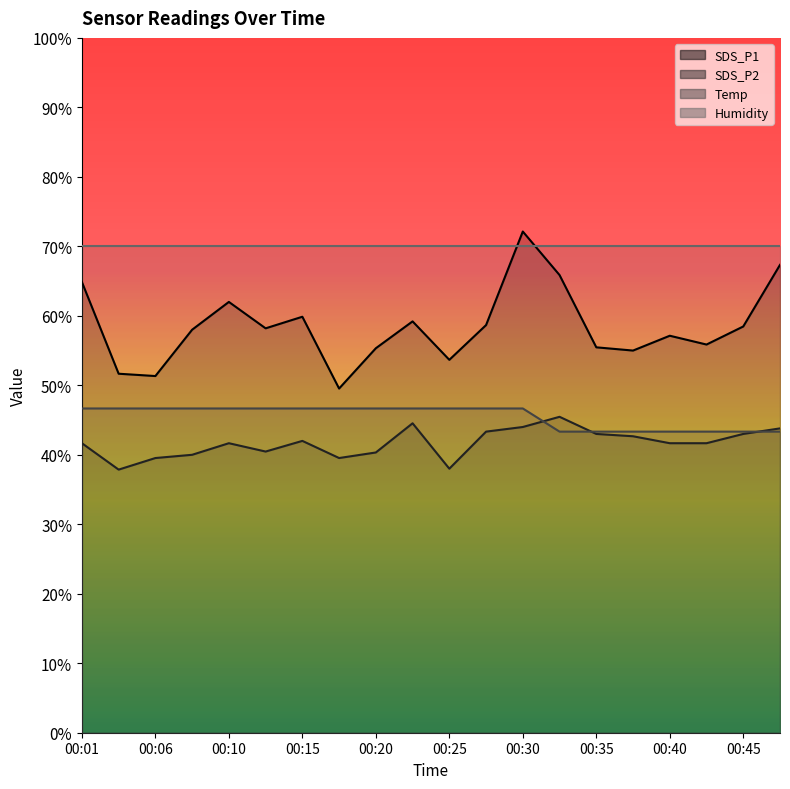

Which series has the widest spread of values?

SDS_P1